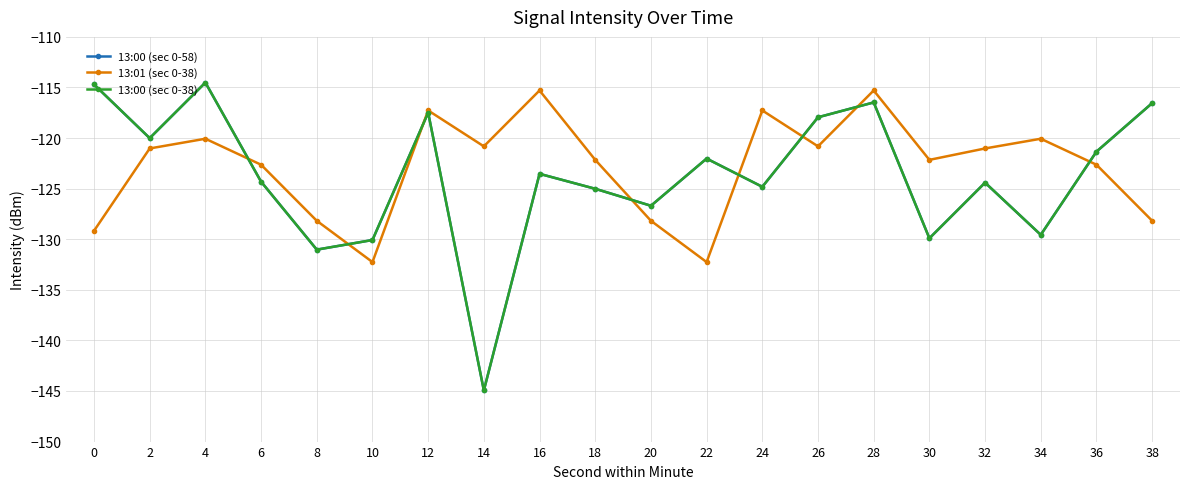

Does the chart have visible grid lines?

Yes